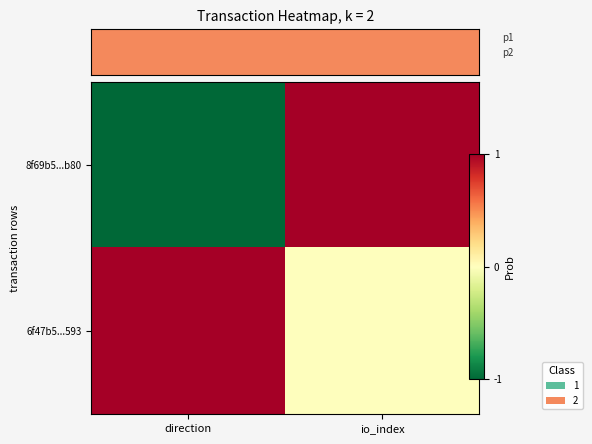

Which series changed the most between direction and io_index?

8f69b5...b80